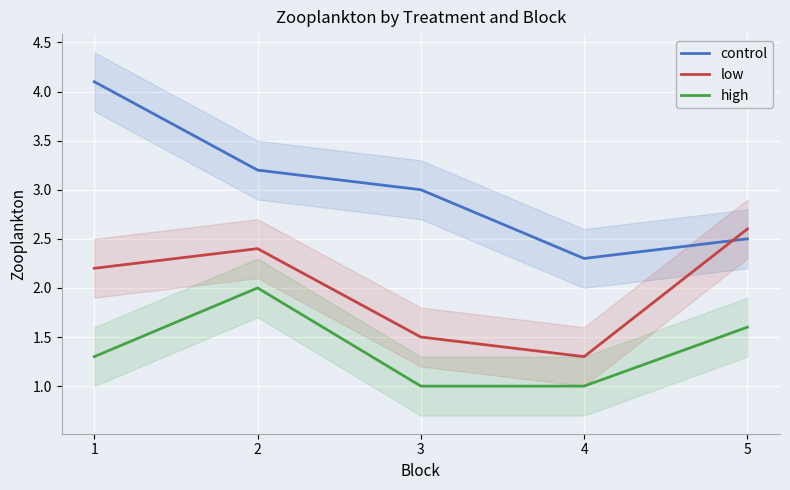

What are all the series names shown in the legend?

control, low, high